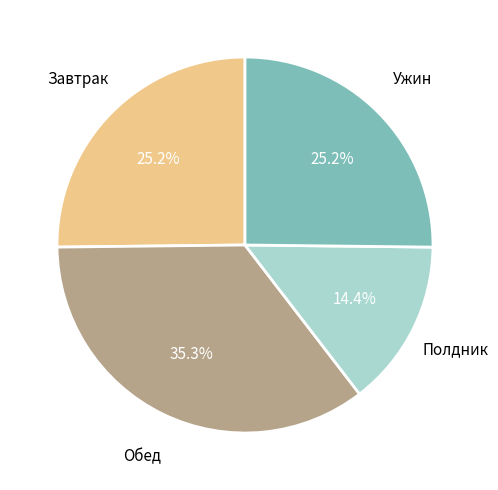

The Ужин slice represents 38% of the pie. True or false?

False